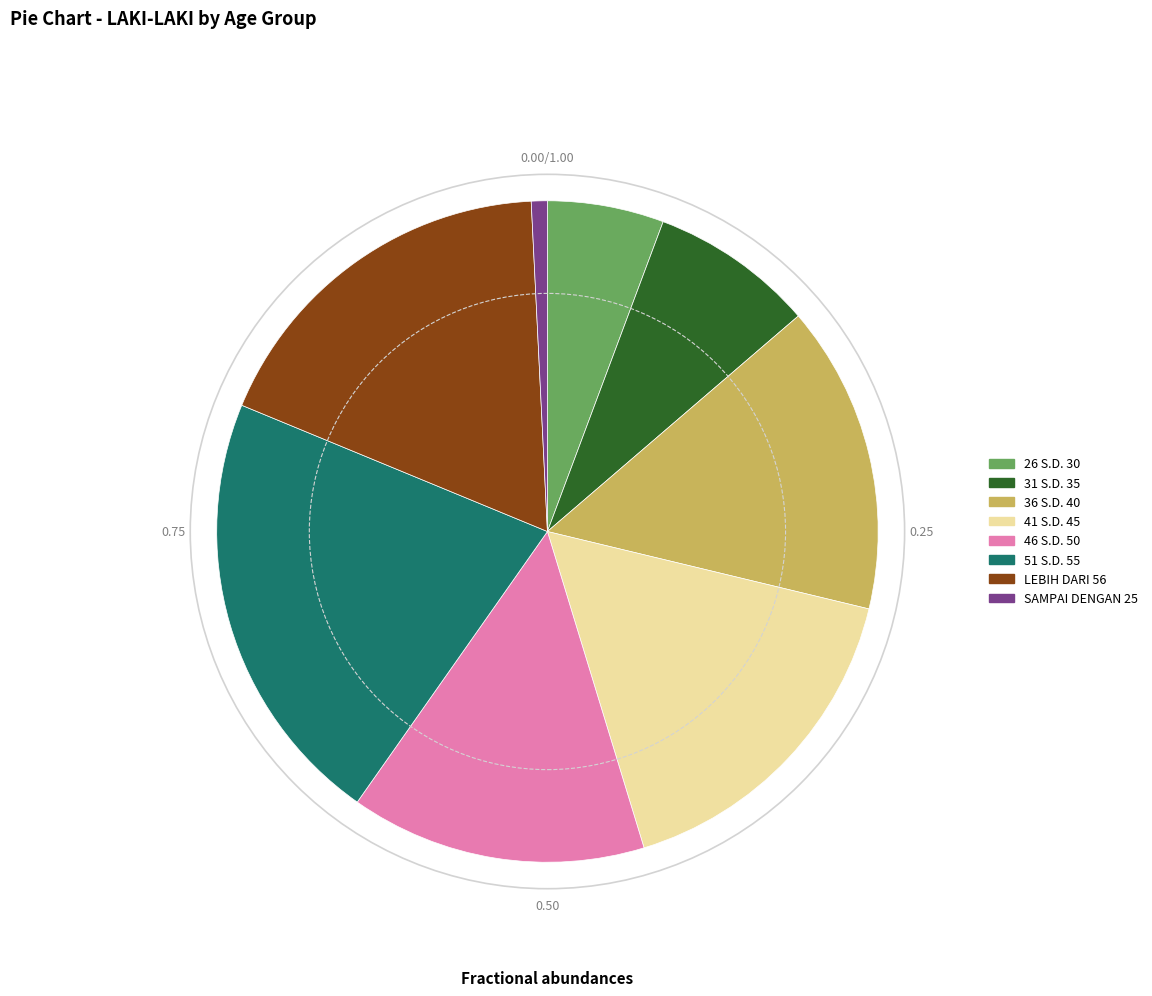

How many slices are in this pie chart?

8